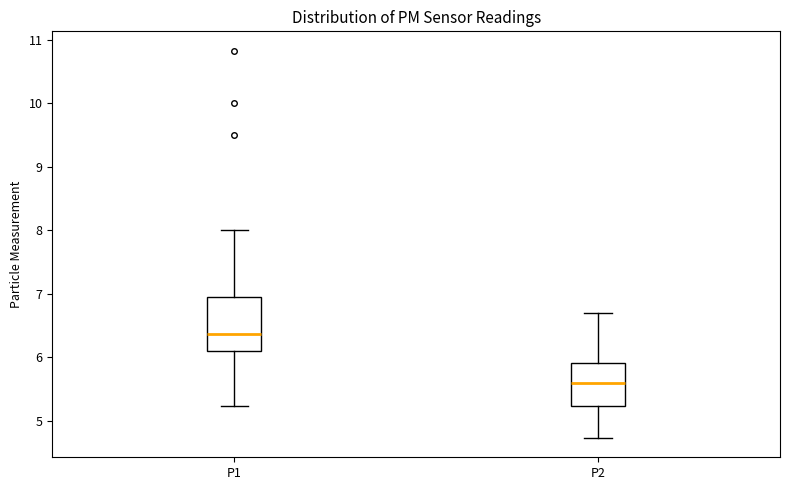

Where is the upper edge of the box for P1 on the y-axis? The values are not printed on the chart, so give them approximately, as read against the axis.

6.9